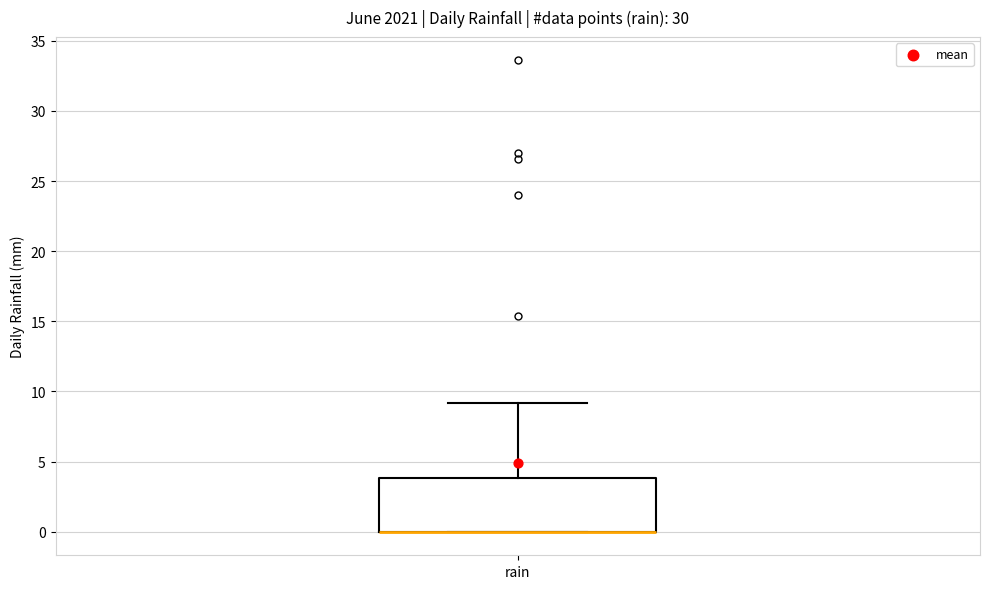

Transcribe this box plot: give where the median line is, the range the box spans, and where the two whiskers end, as read against the y-axis. The values are not printed on the chart, so give them approximately, as read against the axis.

median 0 (drawn on the box's lower edge), box 0 to 4, whiskers 0 to 9